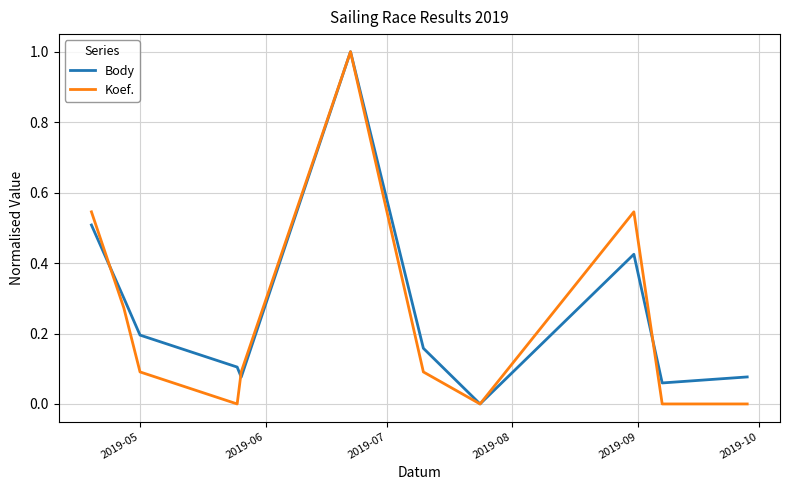

True or false: Body has more than 0 interior local peaks.

True